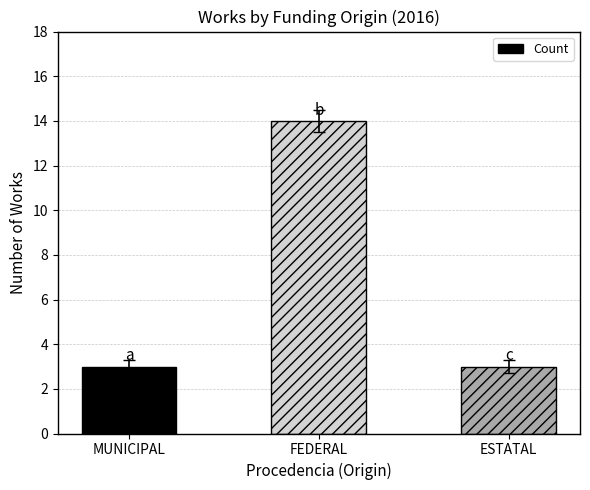

What is the smallest value displayed?

3